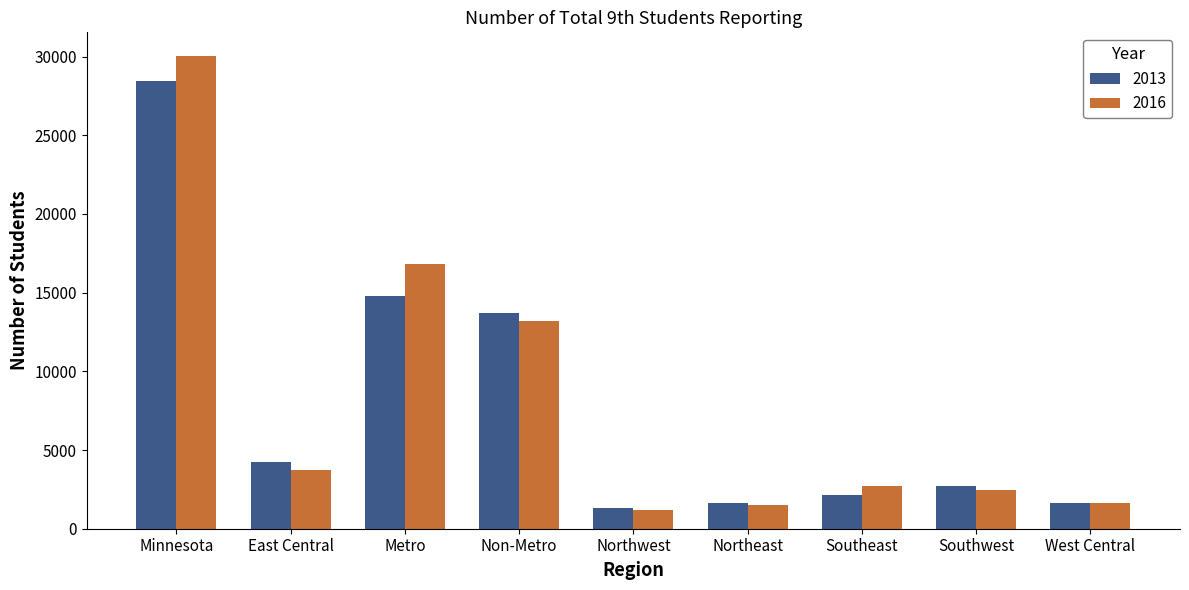

At which label does 2016 reach its minimum?

Northwest